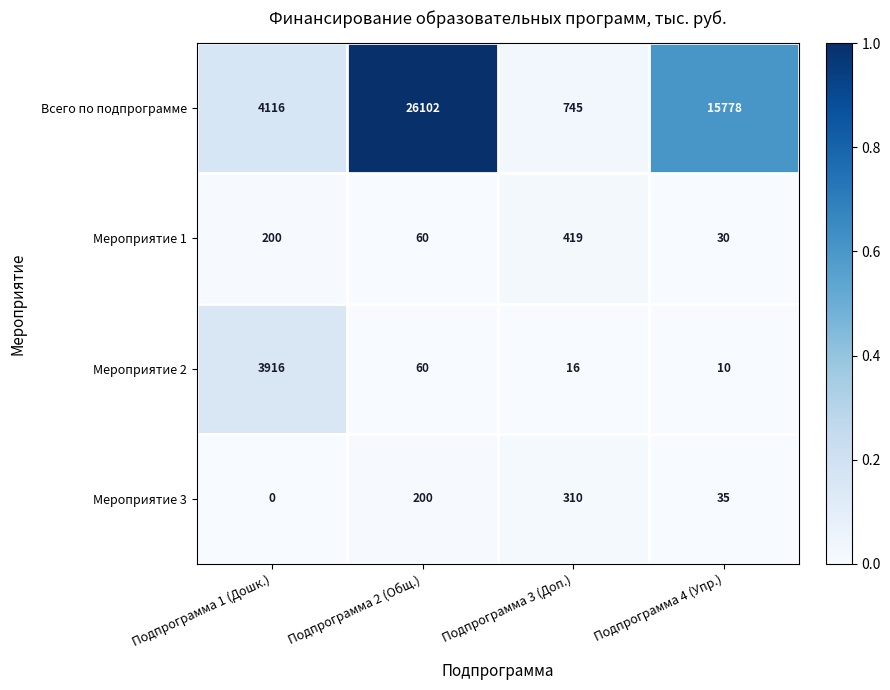

Which series has the largest total across all categories?

Всего по подпрограмме